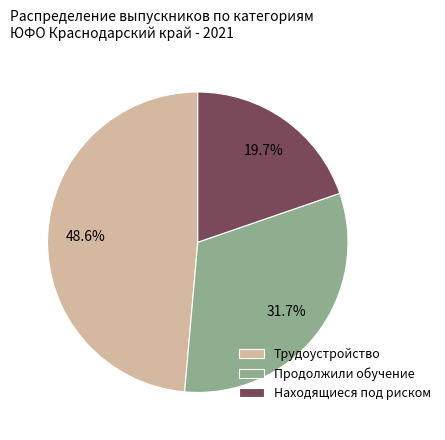

Which category has the smallest portion of the pie?

Находящиеся под риском